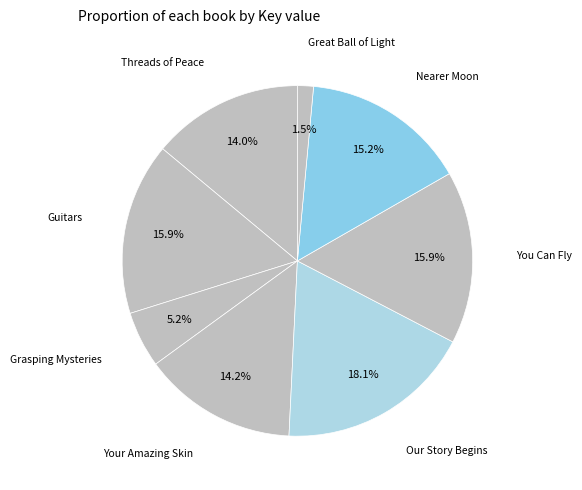

How many slices are in this pie chart?

8